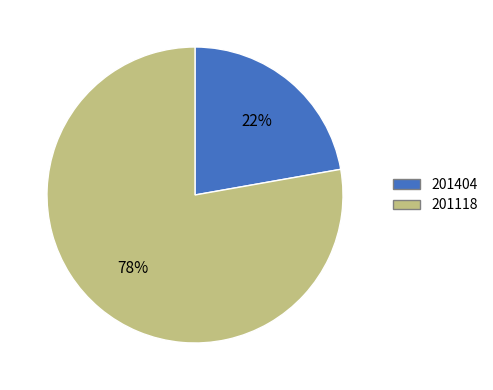

Do 201118 and 201404 together represent more than half of the pie?

Yes